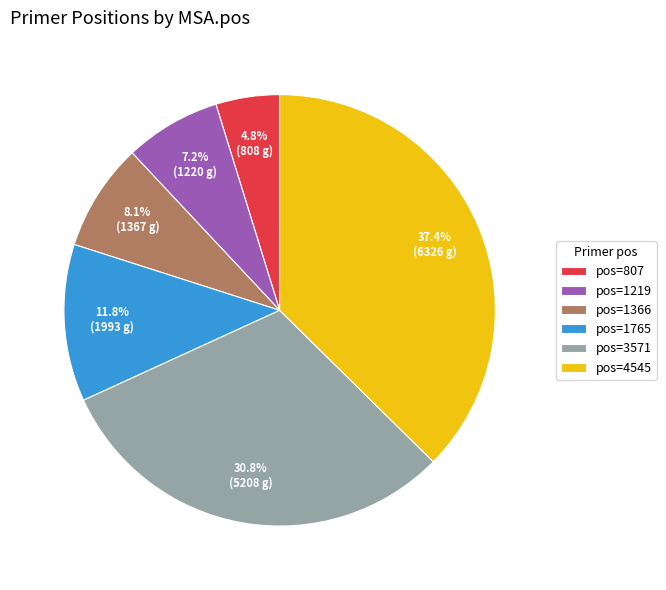

Which has a higher value, pos=3571 or pos=807?

pos=3571